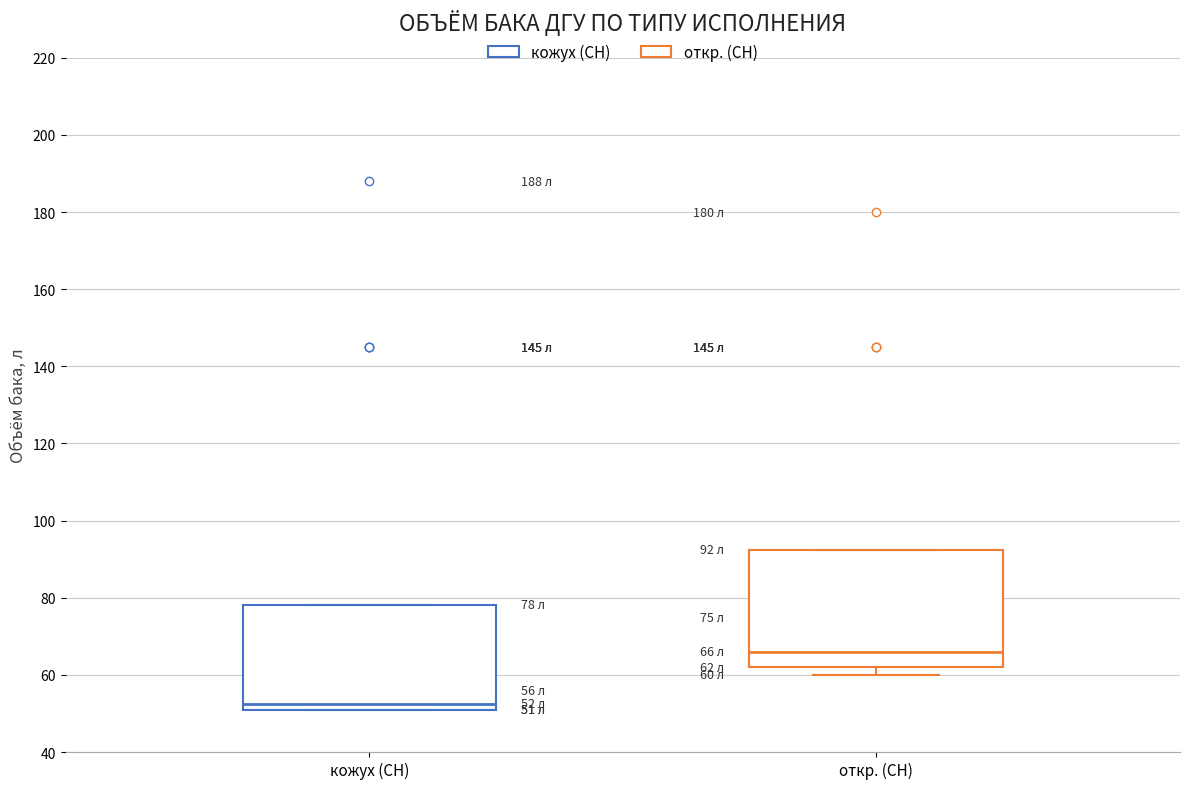

Which box's median line is the highest?

откр. (СН)